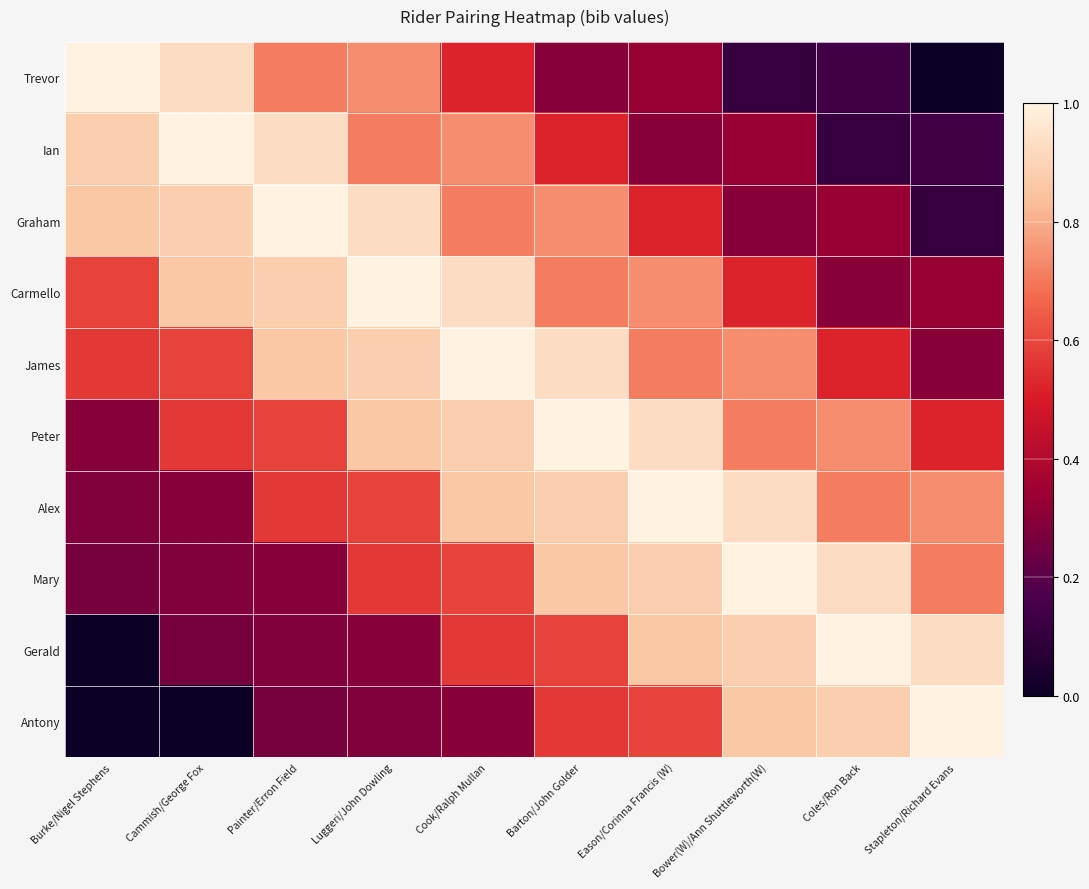

Between Luggeri/John Dowling and Bower(W)/Ann Shuttleworth(W), which series saw the biggest shift?

Trevor